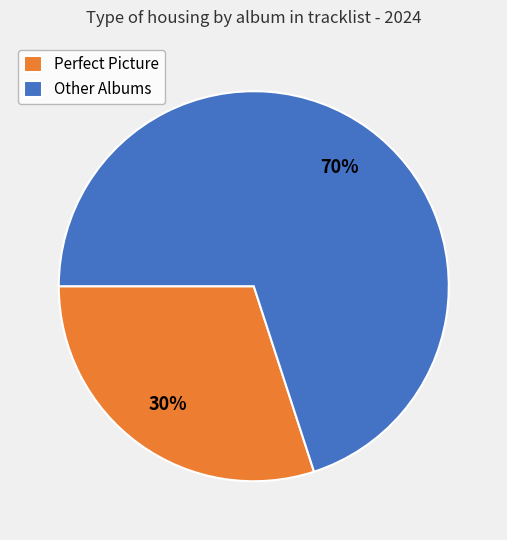

True or false: Other Albums accounts for 70% of the total.

True